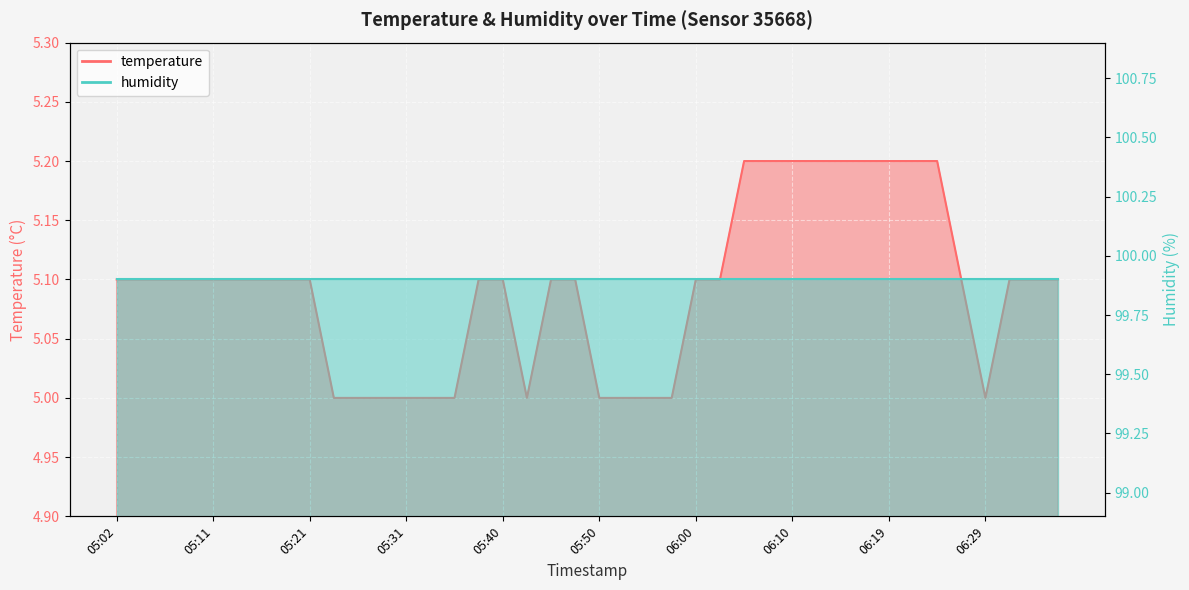

Rank the categories by value from highest to lowest.

06:05, 06:07, 06:10, 06:12, 06:15, 06:17, 06:19, 06:22, 06:24, 05:02, 05:04, 05:06, 05:09, 05:11, 05:14, 05:16, 05:19, 05:21, 05:38, 05:40, 05:45, 05:48, 06:00, 06:02, 06:27, 06:31, 06:34, 06:36, 05:23, 05:26, 05:28, 05:31, 05:33, 05:36, 05:43, 05:50, 05:53, 05:55, 05:57, 06:29